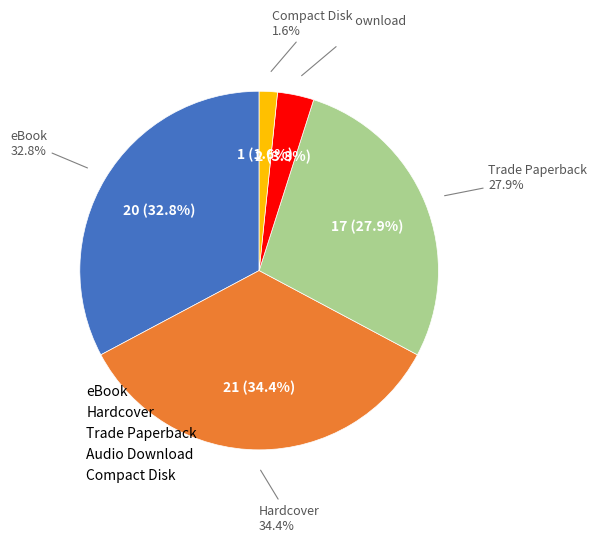

Is eBook the majority of the pie?

No